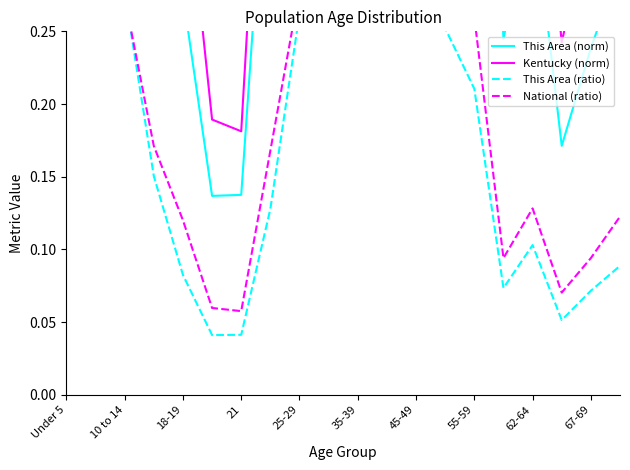

What is the approximate value of This Area (norm) at 25-29?

0.9